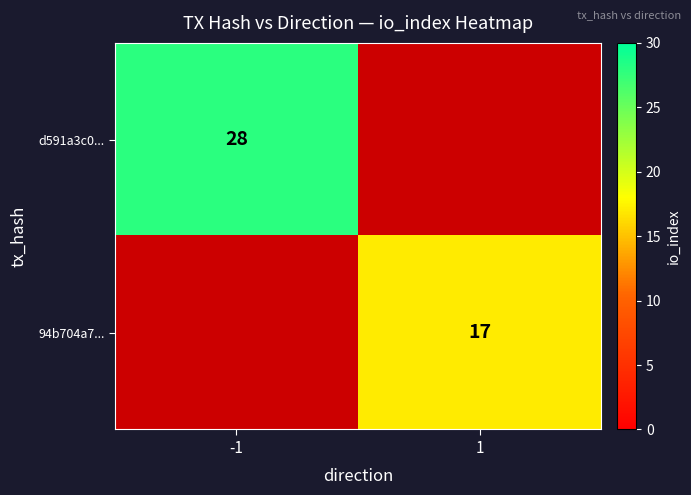

Count the number of categories in the chart.

2